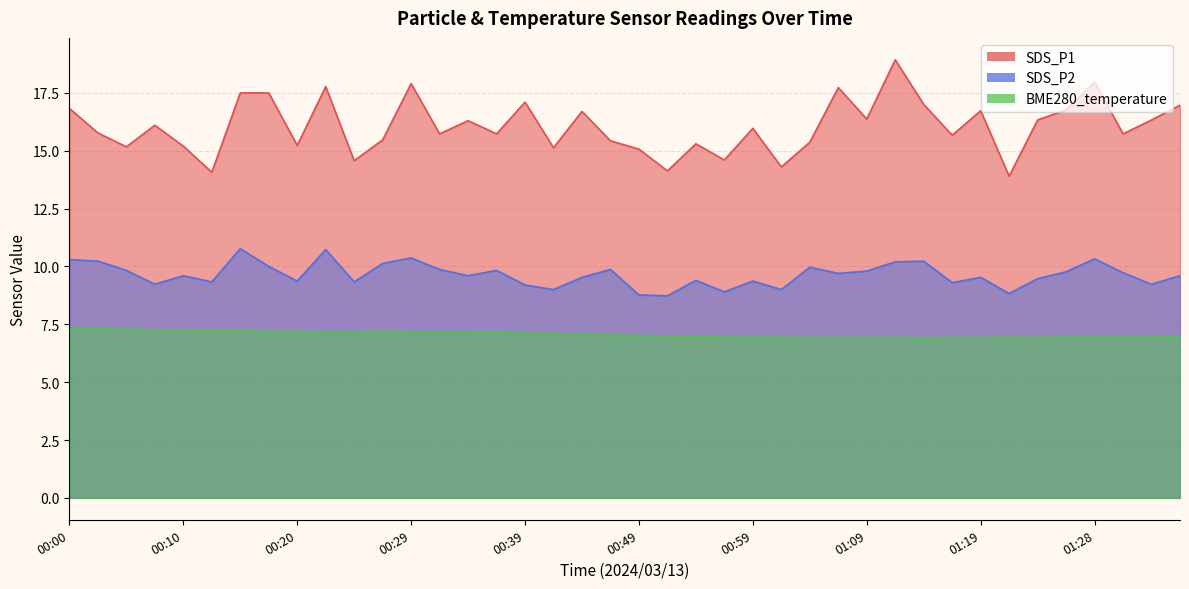

What is the sum of all SDS_P2 values?

386.0